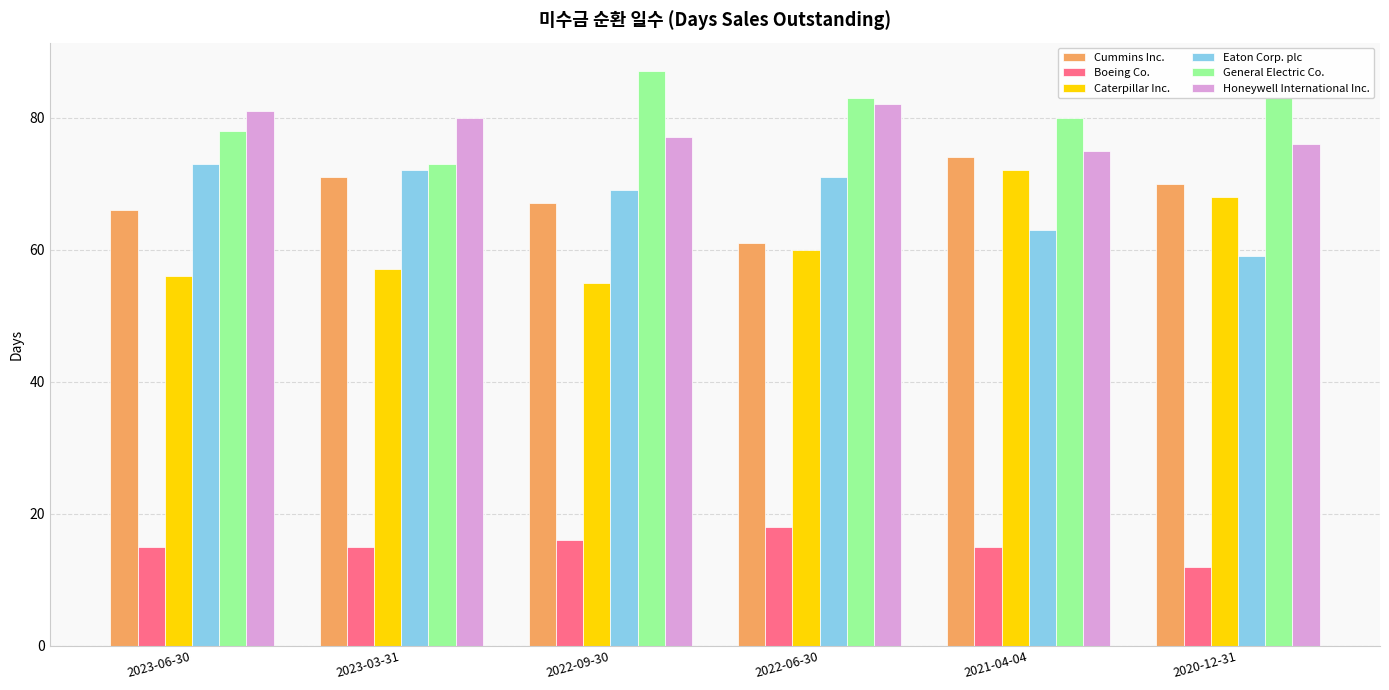

List the series in order of their peak value, lowest first.

Boeing Co., Caterpillar Inc., Eaton Corp. plc, Cummins Inc., Honeywell International Inc., General Electric Co.